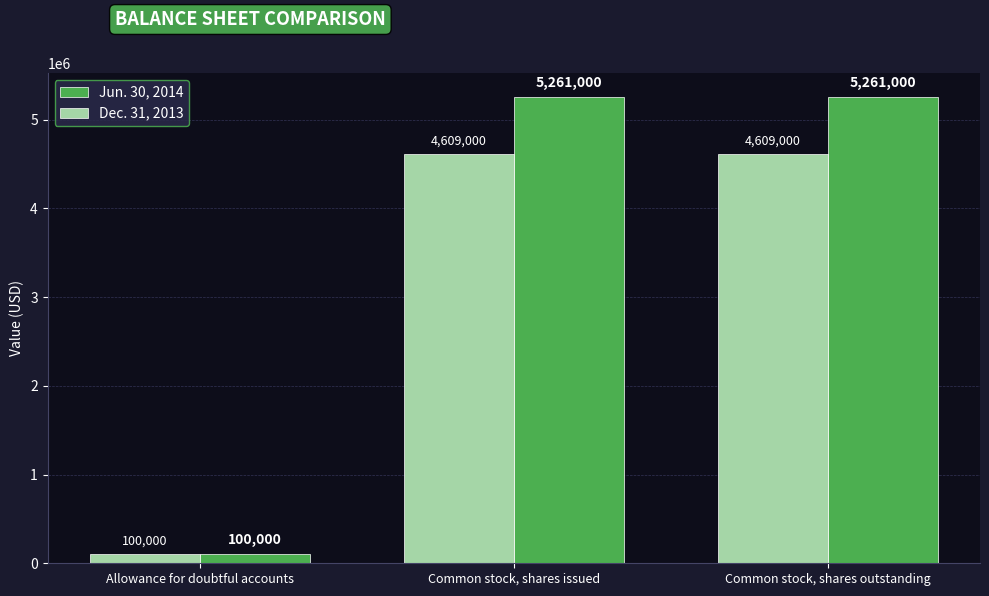

Which series has the largest total across all categories?

Jun. 30, 2014